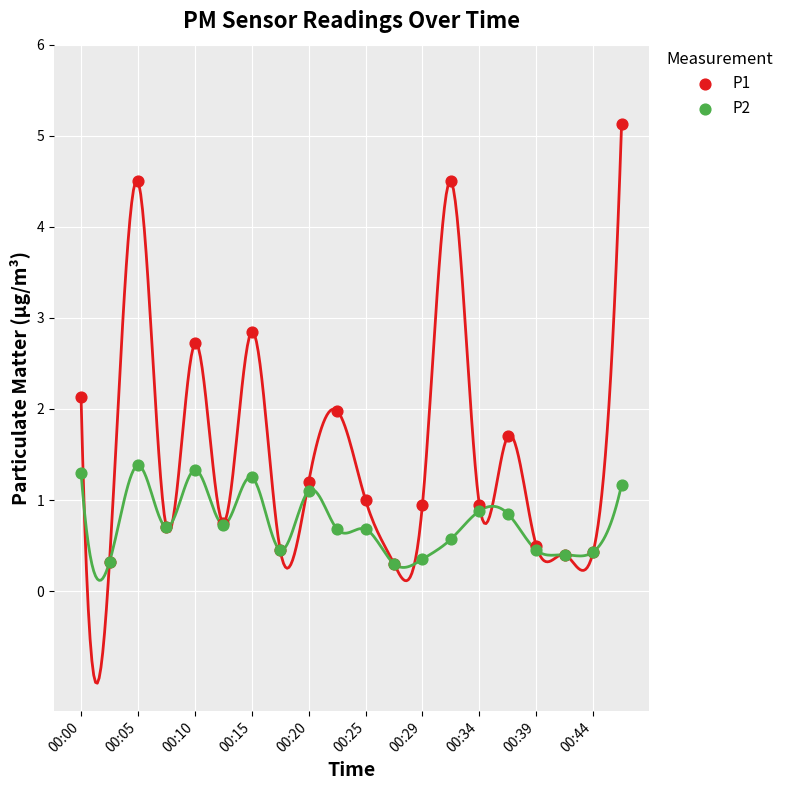

Which series reaches the minimum Y coordinate?

P1